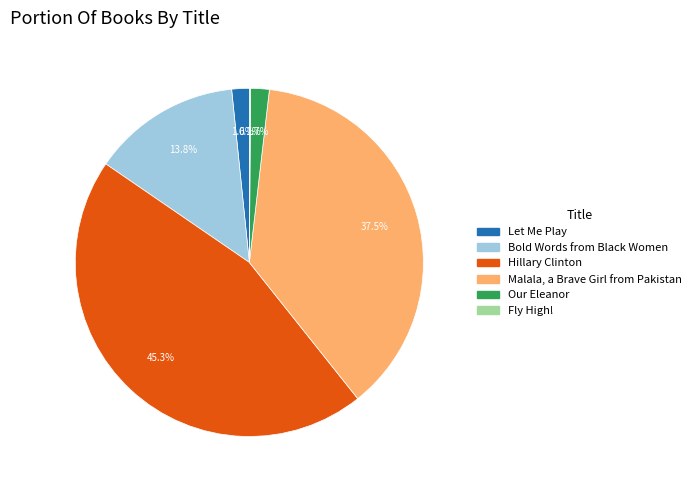

Which category has the biggest portion of the pie?

Hillary Clinton